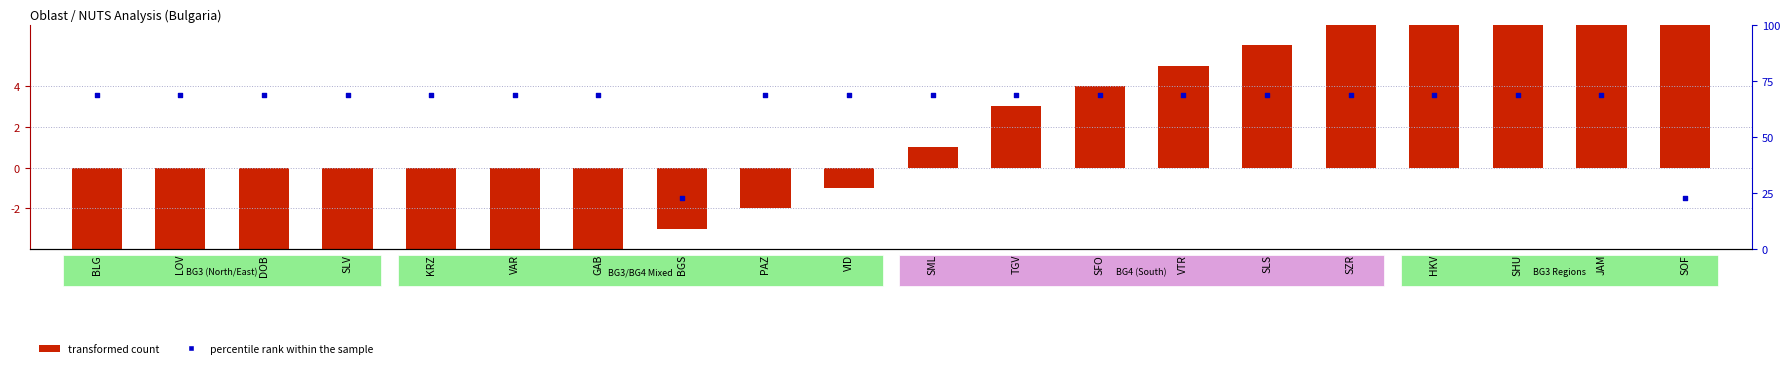

What are all the series names shown in the legend?

transformed count, percentile rank within the sample